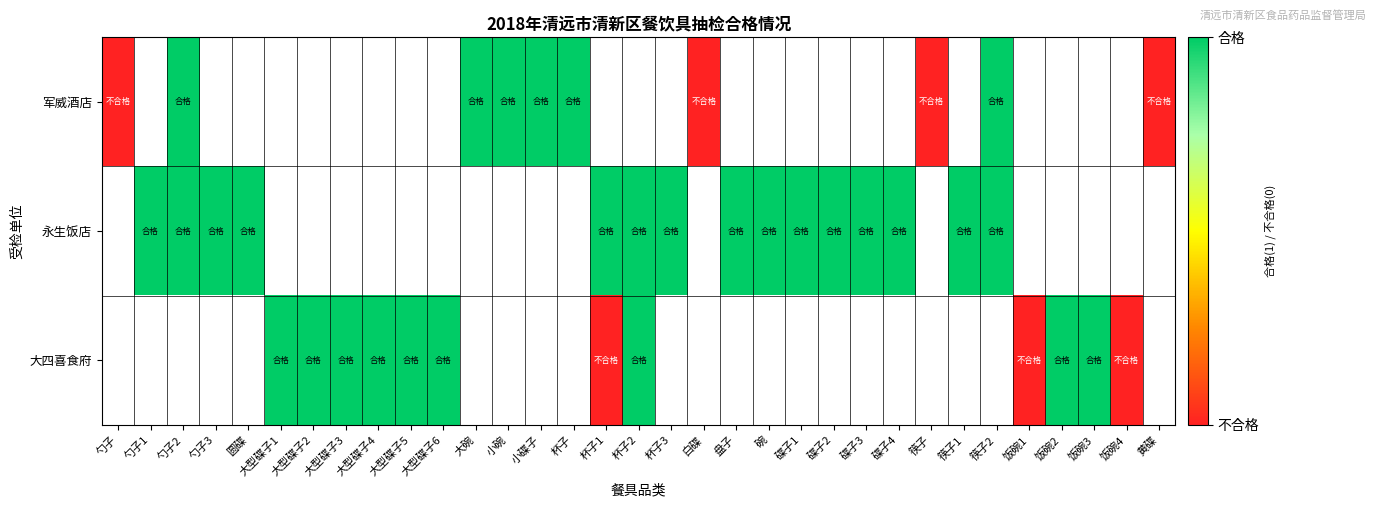

What is the greatest value displayed?

1.0